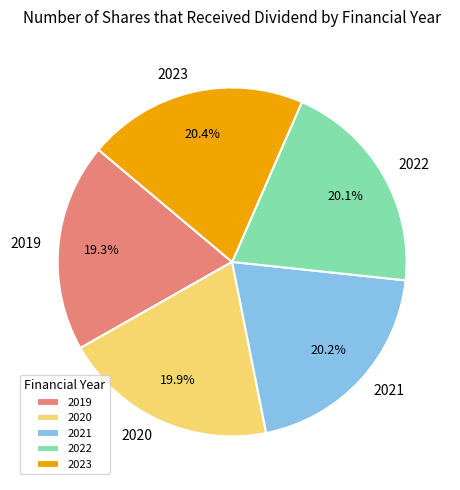

Approximately how many times larger is the value at 2022 compared to 2019?

1.0